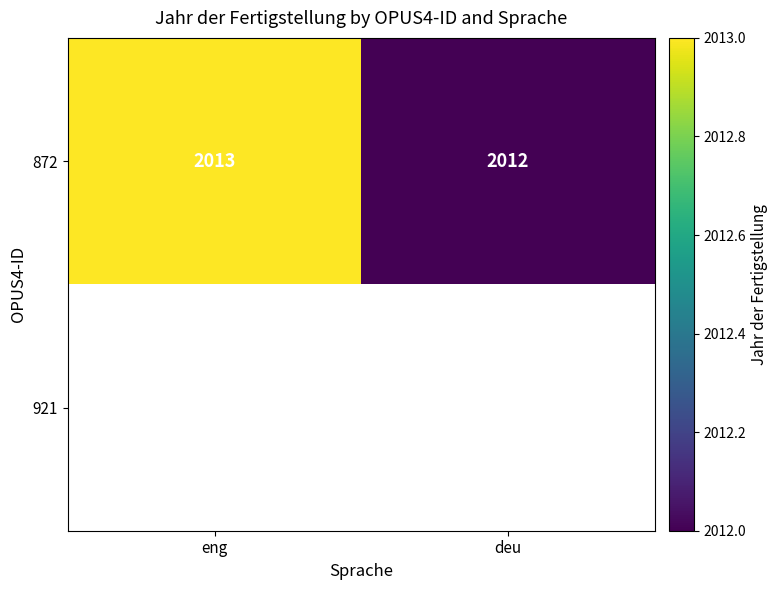

The value of 872 at eng is 987. True or false?

False